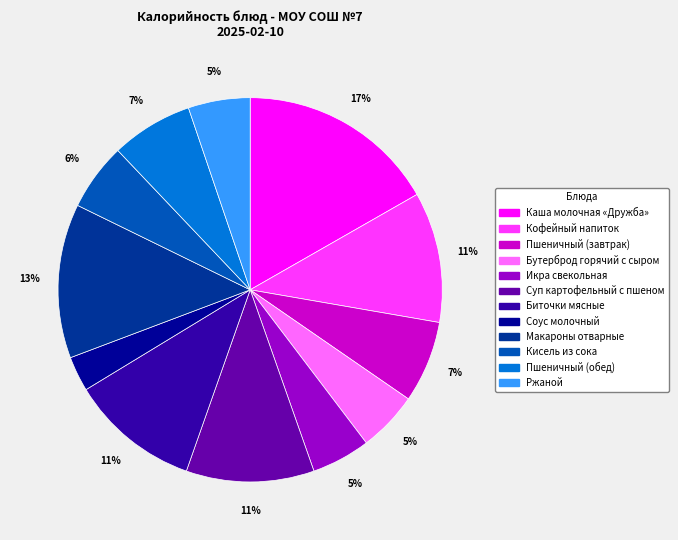

Do Соус молочный and Кисель из сока together represent more than half of the pie?

No